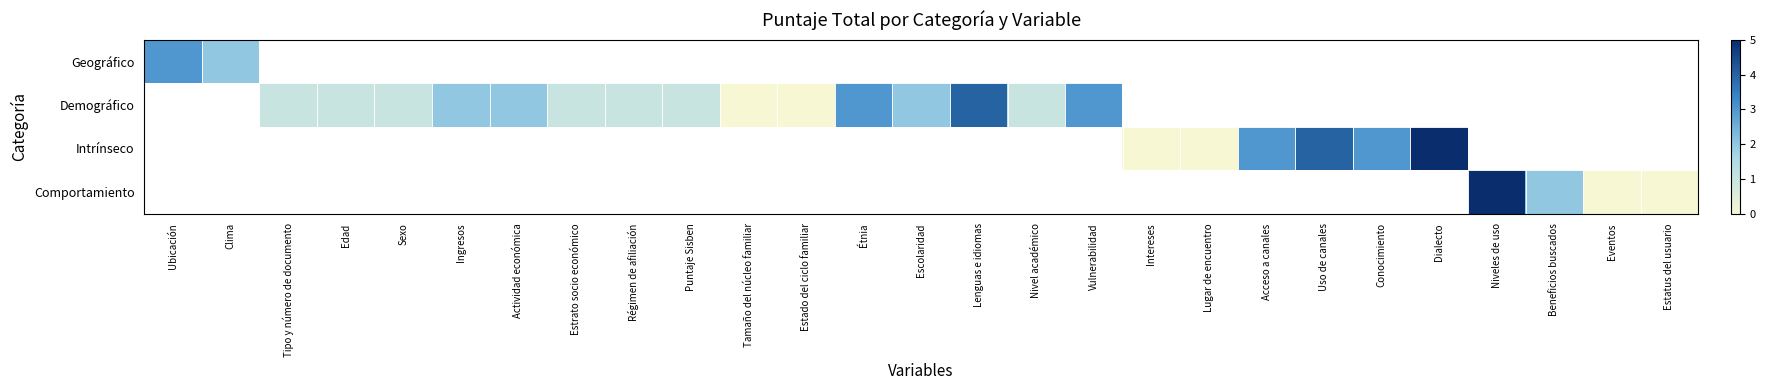

Which category has the highest value across all series?

Dialecto